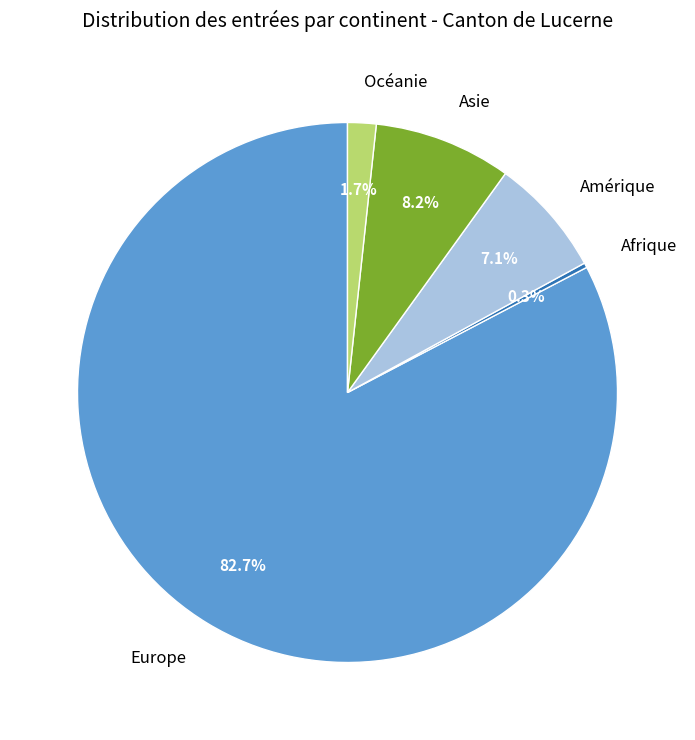

What percentage is the Europe slice, to the nearest percent?

83%